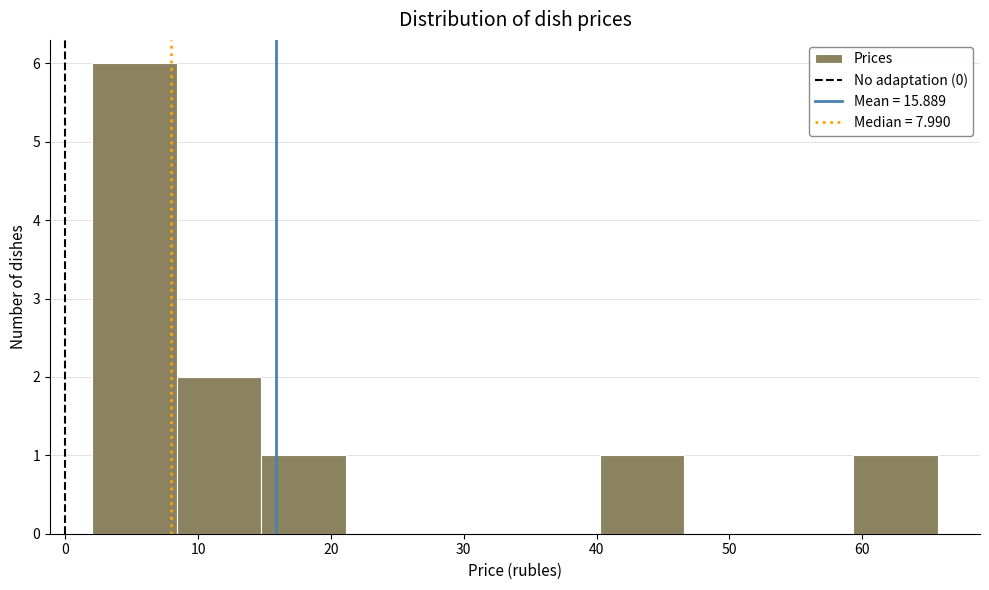

Reading left to right, transcribe this chart: for each bar, give the range it covers on the x-axis and its height. Neither the bar edges nor the heights are printed on the chart, so give them approximately, as read against the axes.

2 to 8: 6
8 to 15: 2
15 to 21: 1
21 to 28: 0
28 to 34: 0
34 to 40: 0
40 to 47: 1
47 to 53: 0
53 to 59: 0
59 to 66: 1